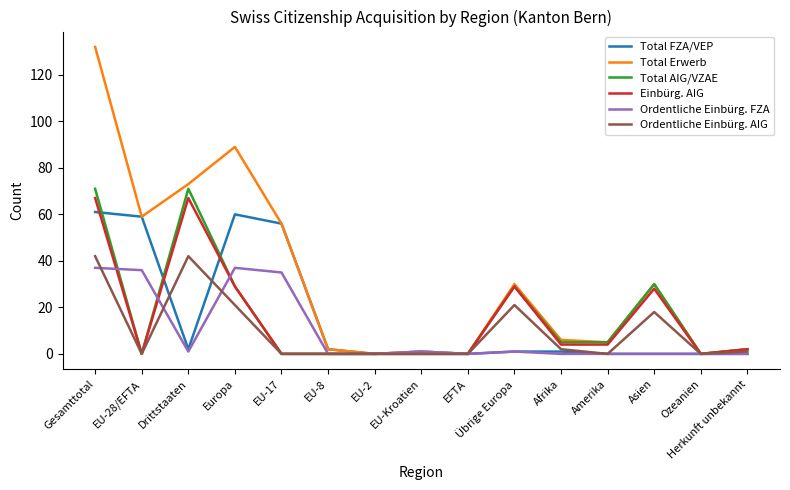

Reading left to right, list all the values displayed in this chart.

Total FZA/VEP: 61	59	2	60	56	2	0	1	0	1	1	0	0	0	0
Total Erwerb: 132	59	73	89	56	2	0	1	0	30	6	5	30	0	2
Total AIG/VZAE: 71	0	71	29	0	0	0	0	0	29	5	5	30	0	2
Einbürg. AIG: 67	0	67	29	0	0	0	0	0	29	4	4	28	0	2
Ordentliche Einbürg. FZA: 37	36	1	37	35	0	0	1	0	1	0	0	0	0	0
Ordentliche Einbürg. AIG: 42	0	42	21	0	0	0	0	0	21	2	0	18	0	1